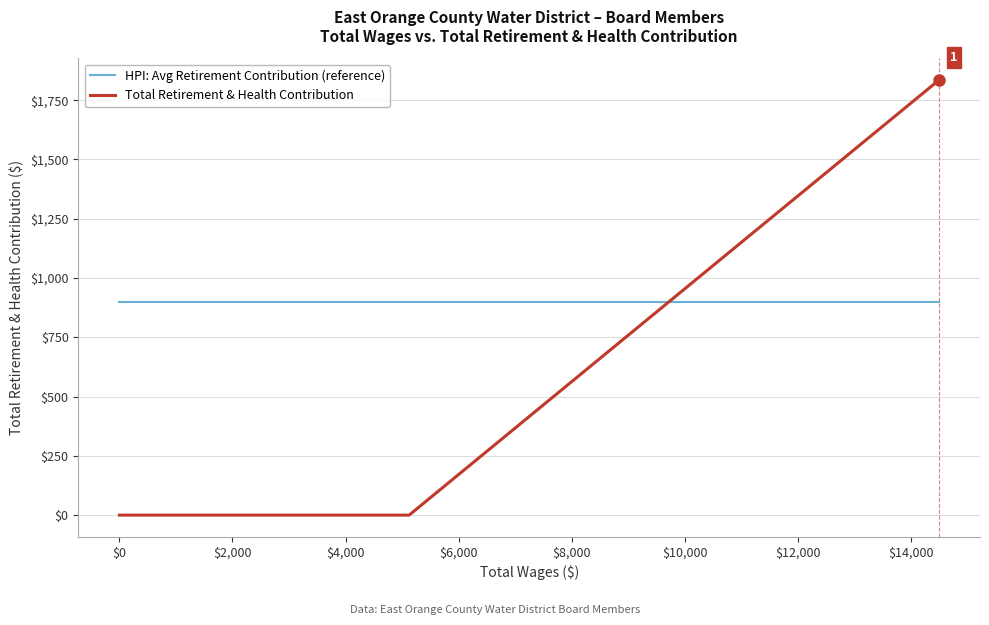

After their last crossing, which series has the higher values: HPI: Avg Retirement Contribution (reference) or Total Retirement & Health Contribution?

Total Retirement & Health Contribution